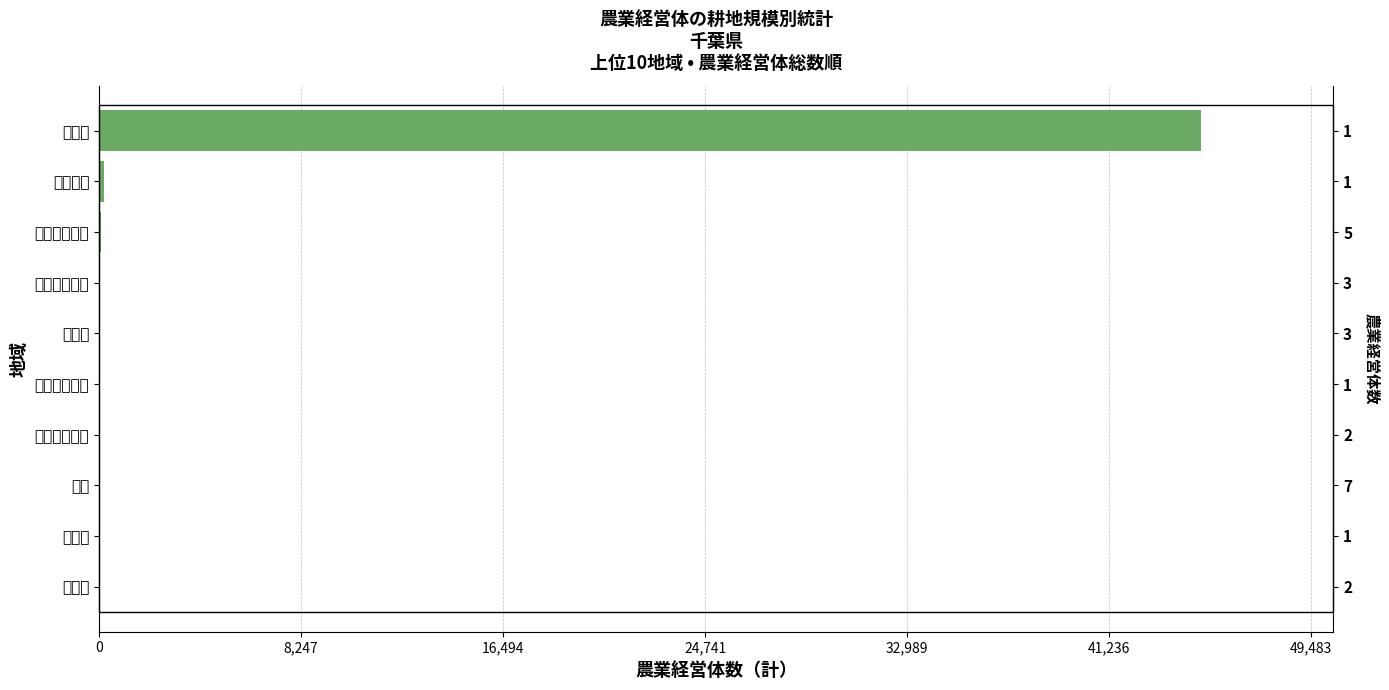

What is the difference between the maximum and minimum values?

44975